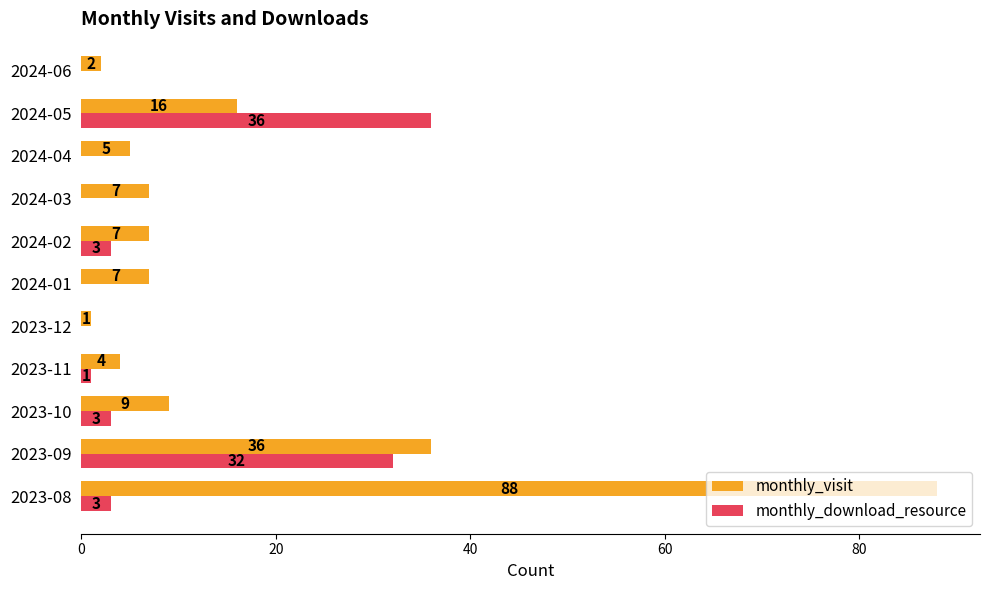

Which series has the largest total across all categories?

monthly_visit